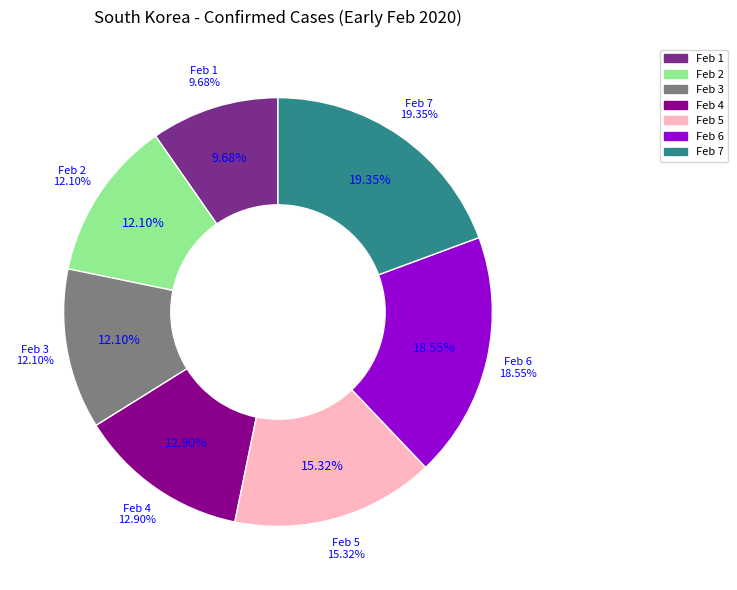

Which slice is the smallest?

2020-02-01